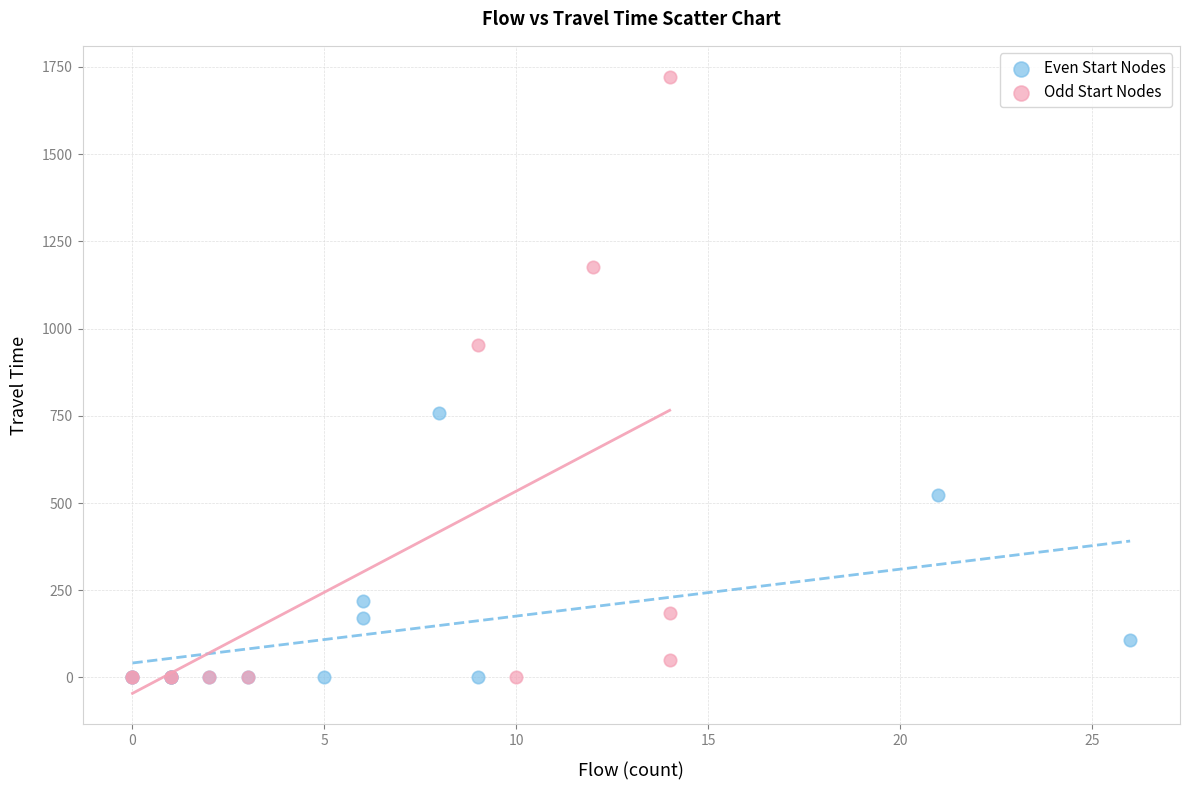

Which series reaches the maximum Y coordinate?

Odd Start Nodes